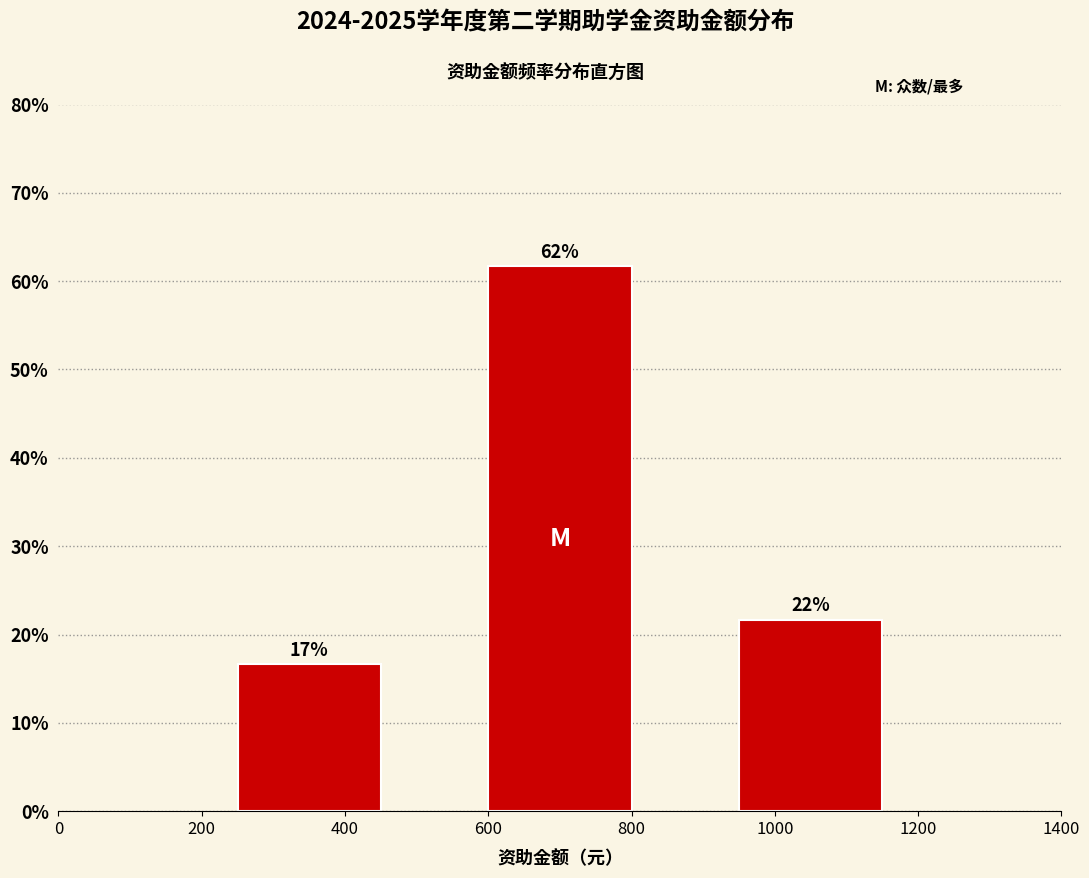

Are the bars horizontal?

No